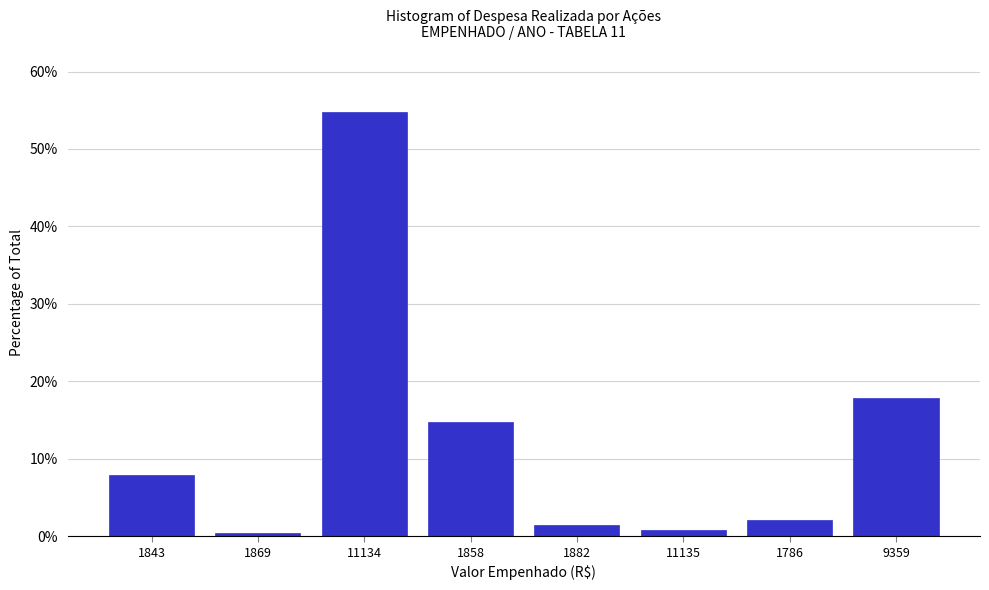

Reading left to right, what are all the values shown in this chart?

1843=7.9	1869=0.5	11134=54.8	1858=14.7	1882=1.5	11135=0.8	1786=2.0	9359=17.9